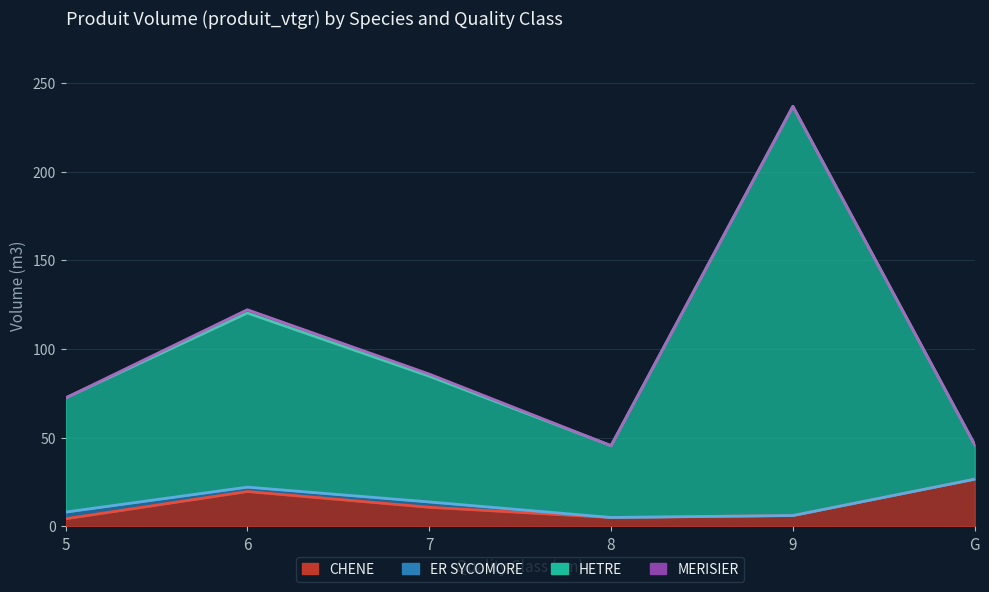

Does the chart display data point markers on the line(s)?

No